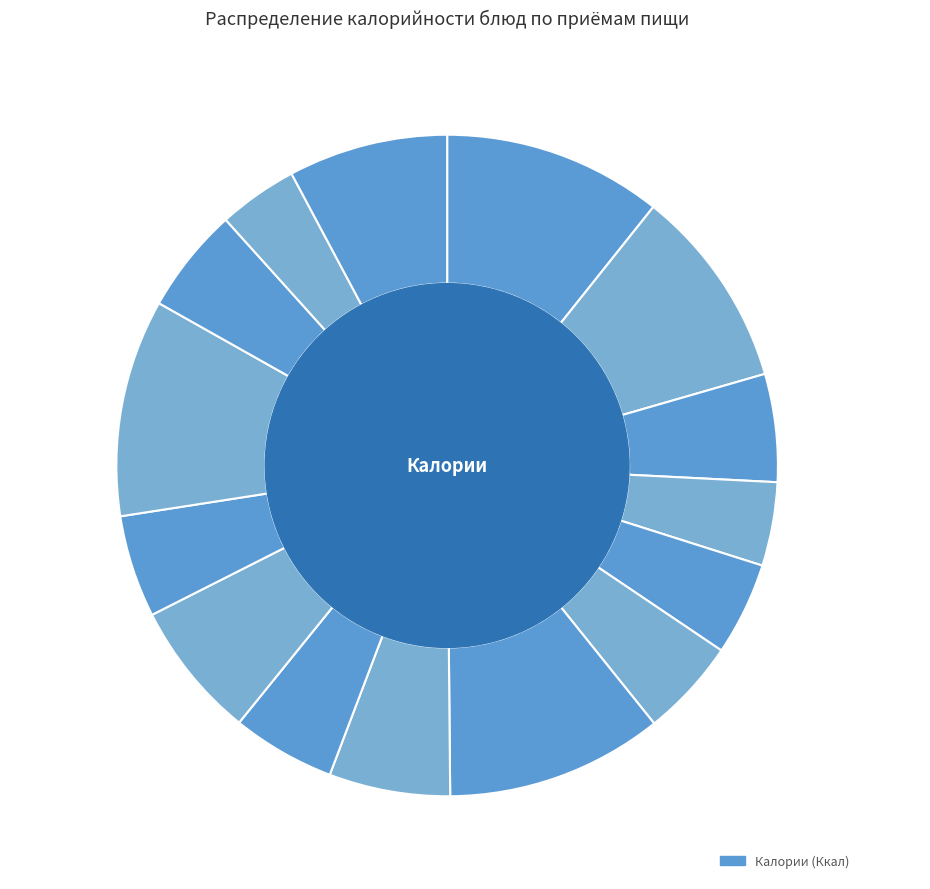

Is it true that Хлеб ржано-пшеничный is 1% of the pie?

False